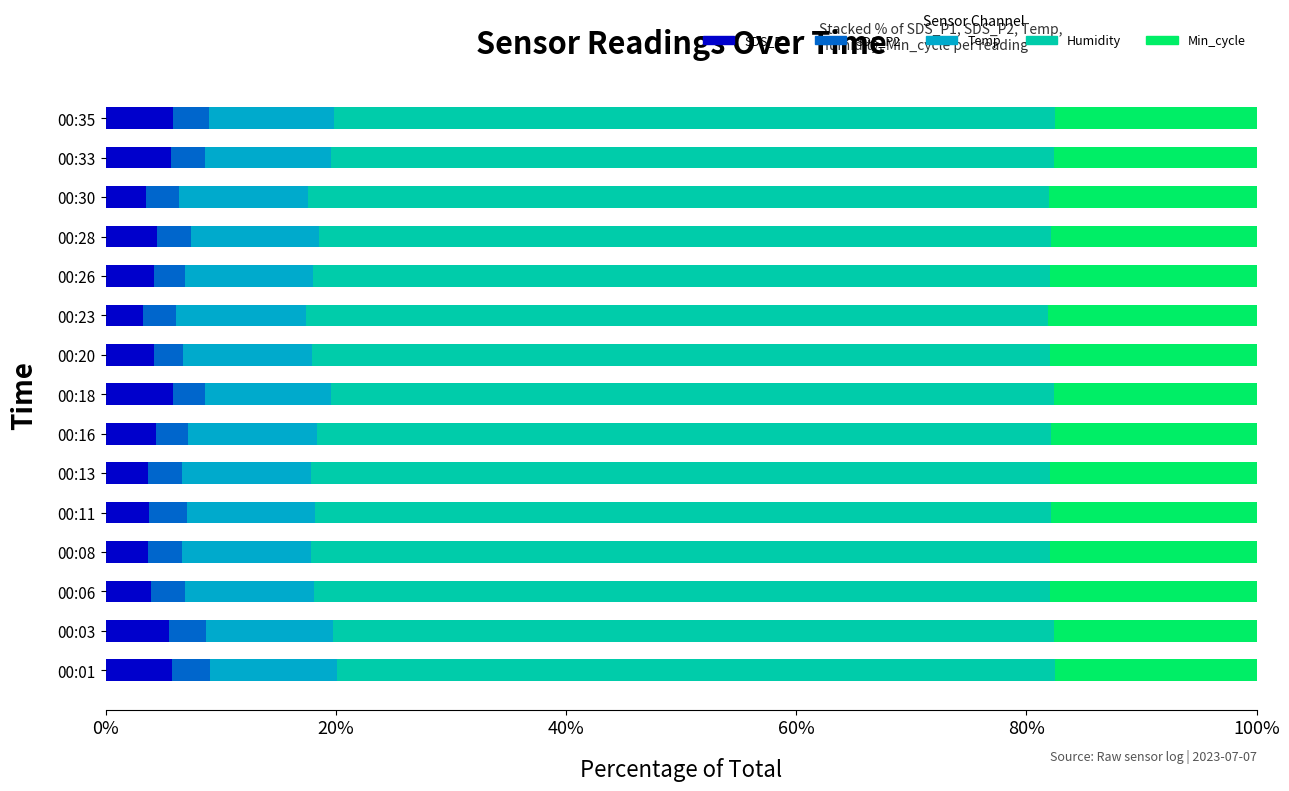

What is the total value across all series at 00:13?

100.0